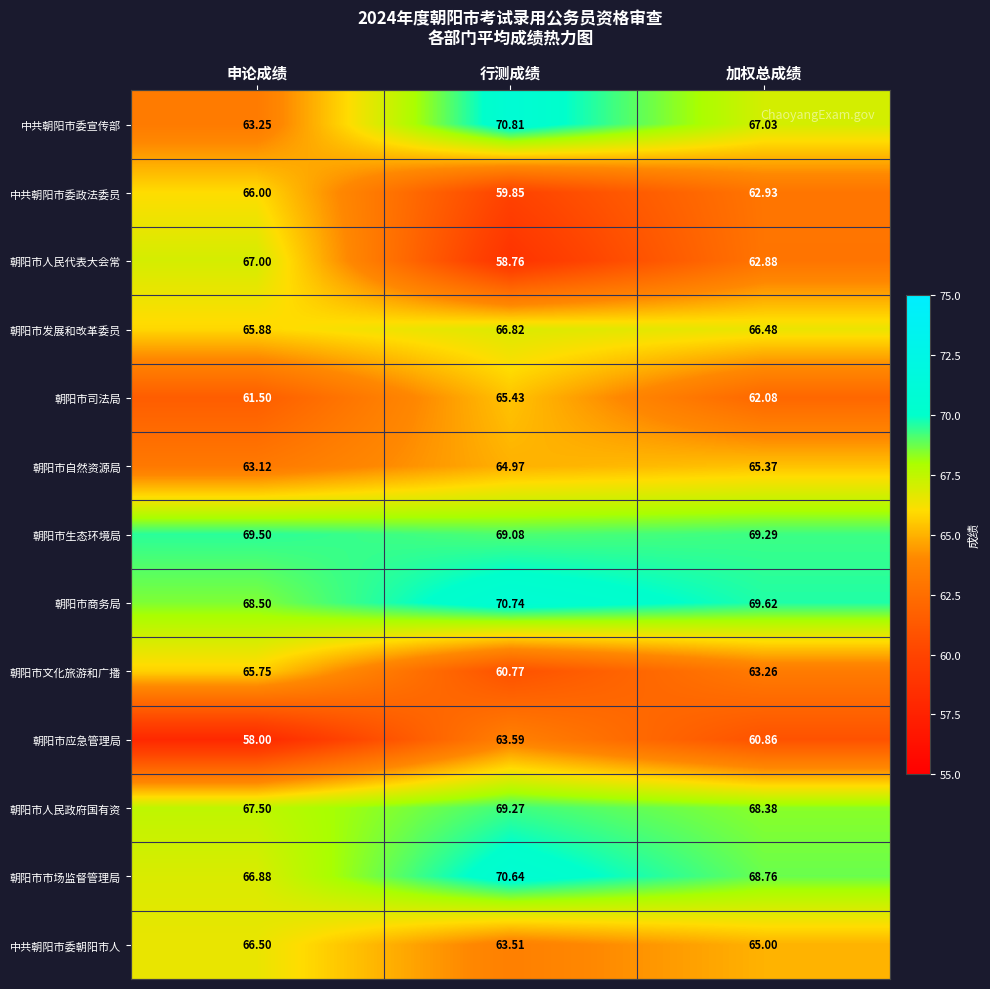

Between 行测成绩 and 加权总成绩, which series saw the biggest shift?

朝阳市人民代表大会常